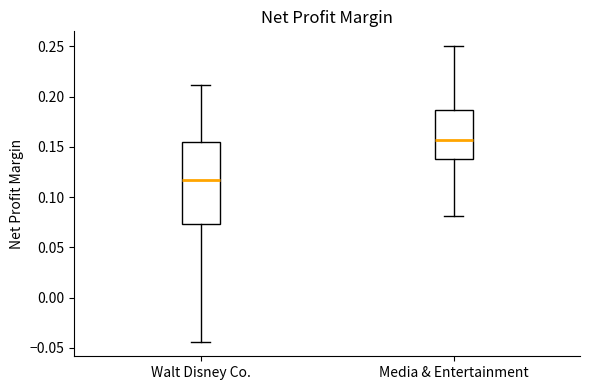

Where does the lower whisker of the box for Walt Disney Co. end on the y-axis? The values are not printed on the chart, so give them approximately, as read against the axis.

-0.045